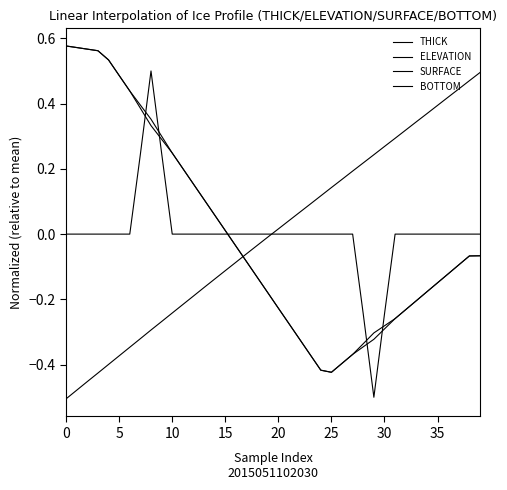

Does the chart have visible grid lines?

No